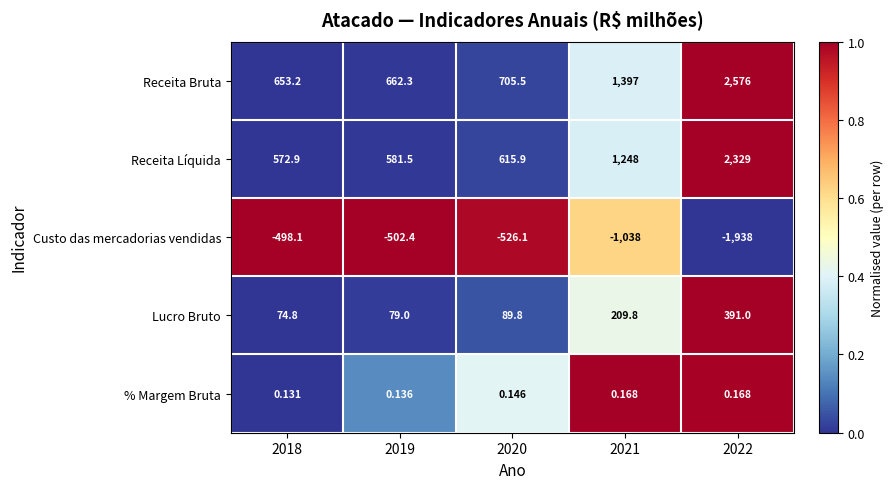

Which series has the largest total across all categories?

Receita Bruta